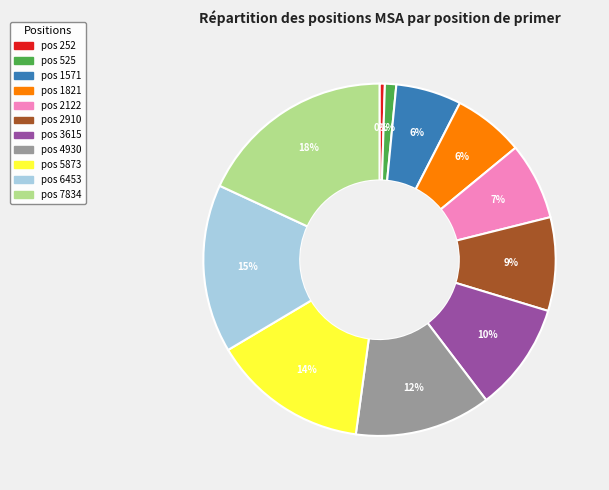

To the nearest percent, what is the average slice percentage?

9%